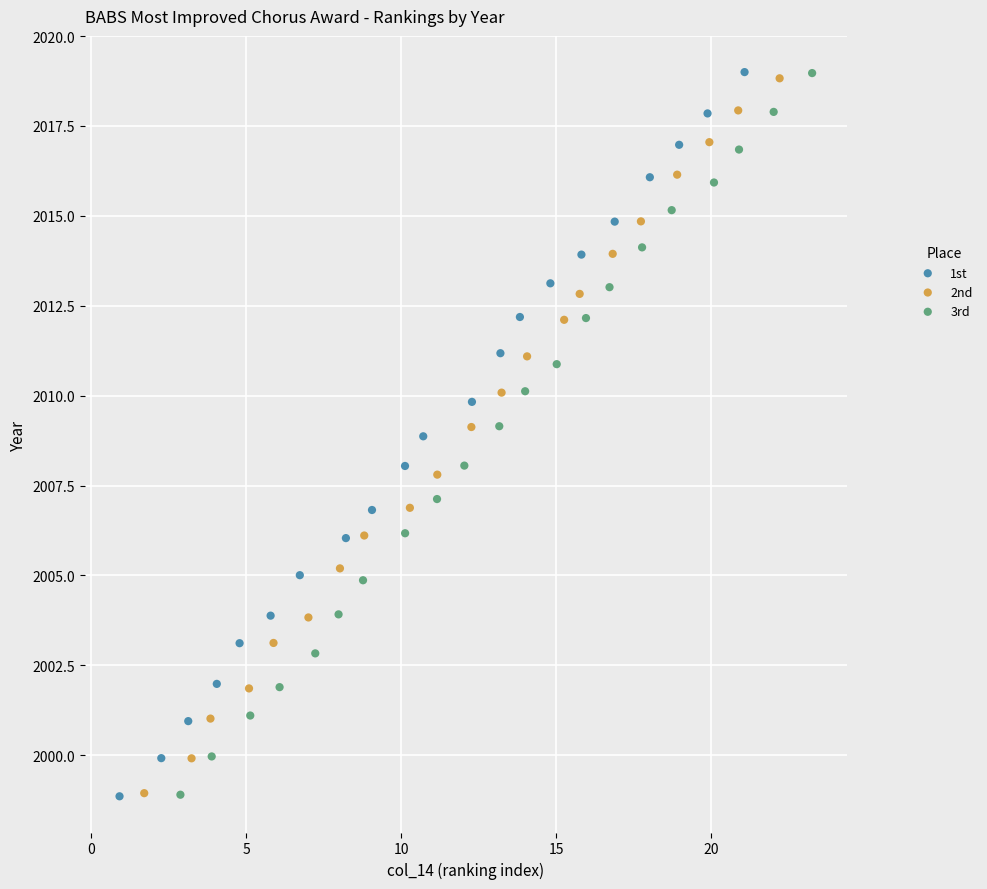

Which series has the widest spread of Y values?

1st